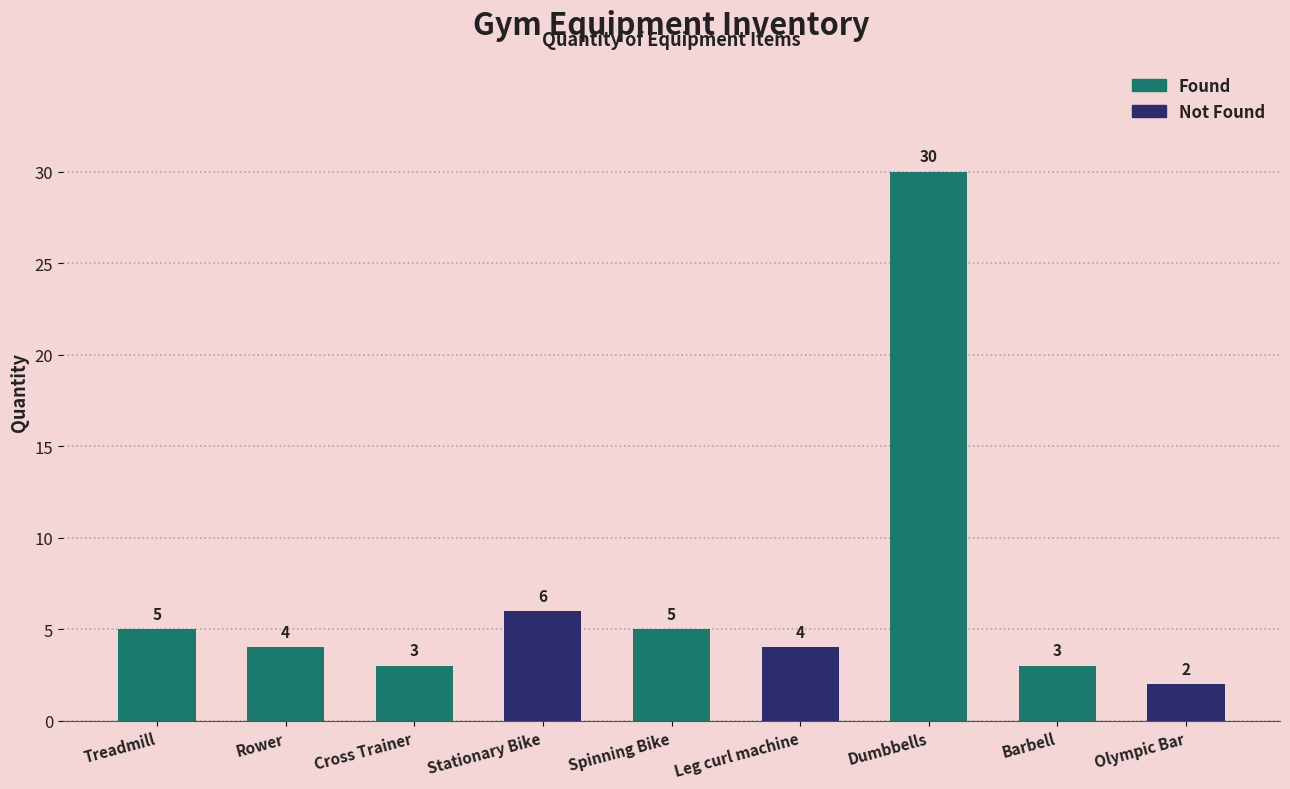

The value at Spinning Bike is 8. True or false?

False